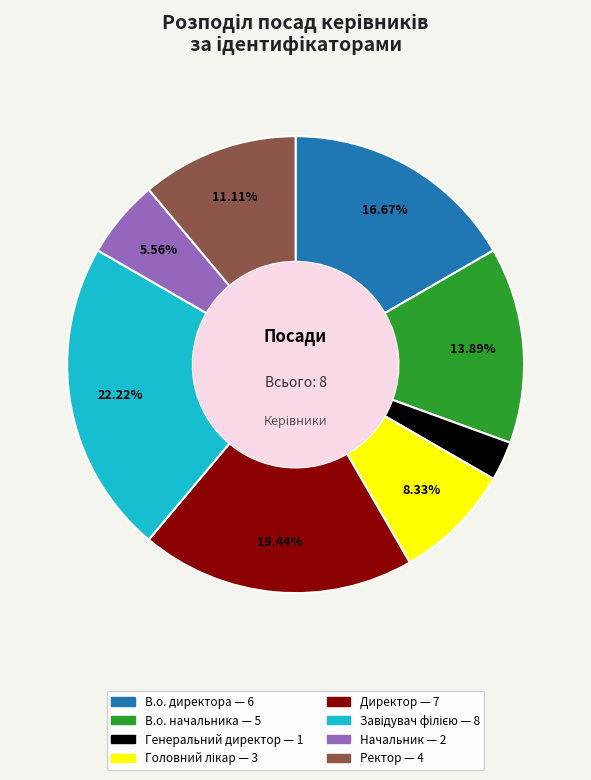

Which category has the smallest portion of the pie?

Генеральний директор